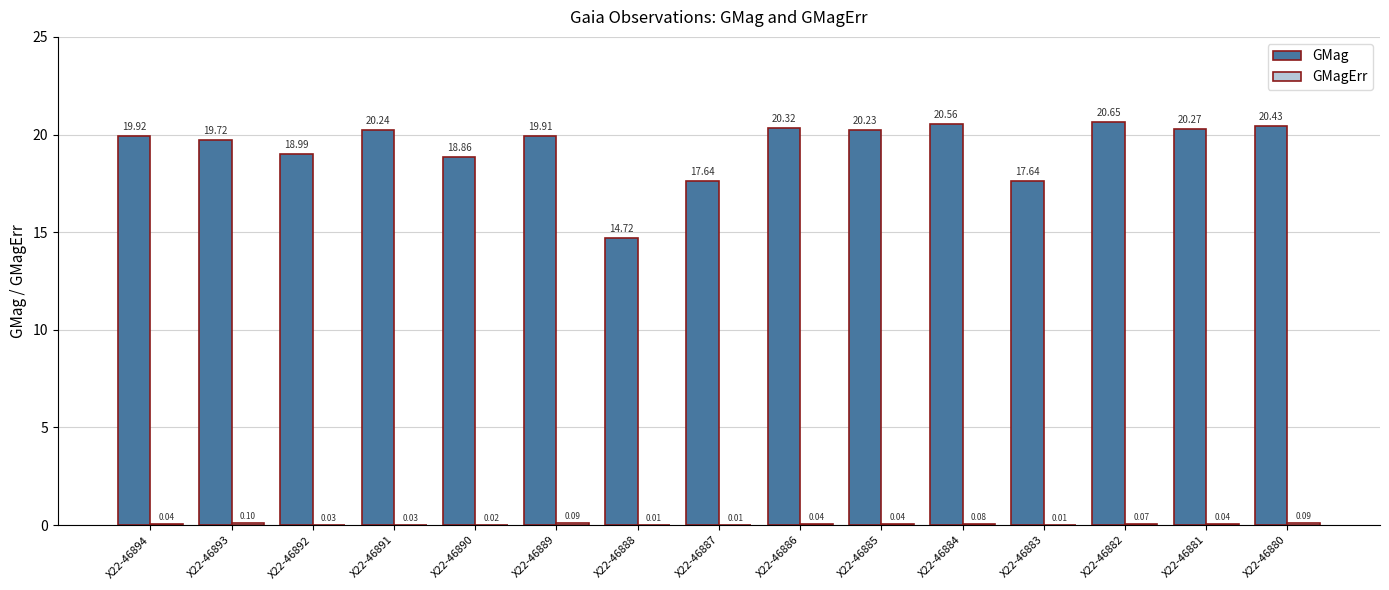

Which series has the largest total across all categories?

GMag